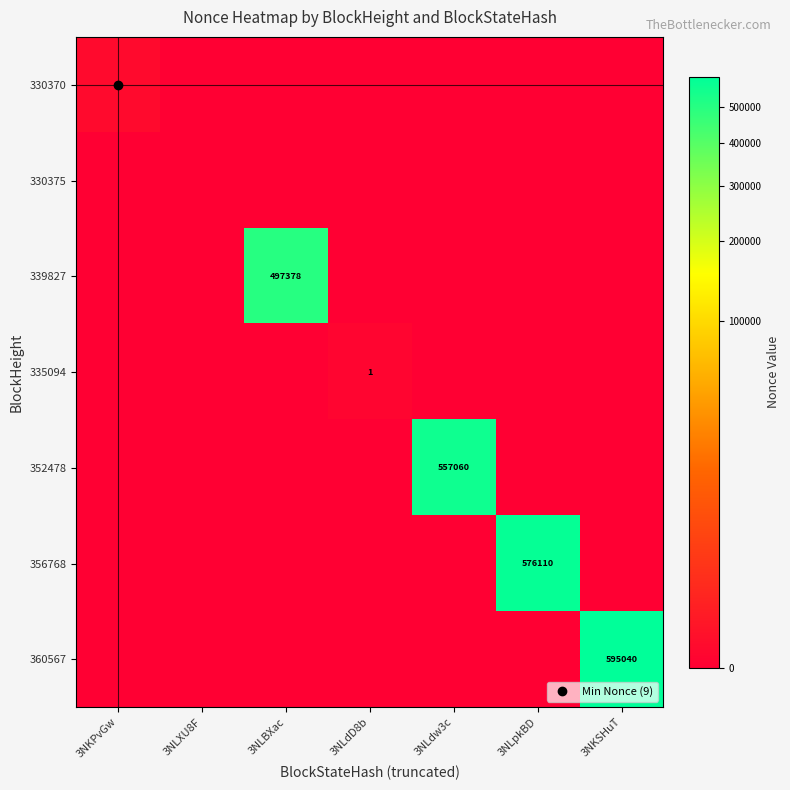

What is the difference between the maximum and minimum values in the 360567 series?

595040